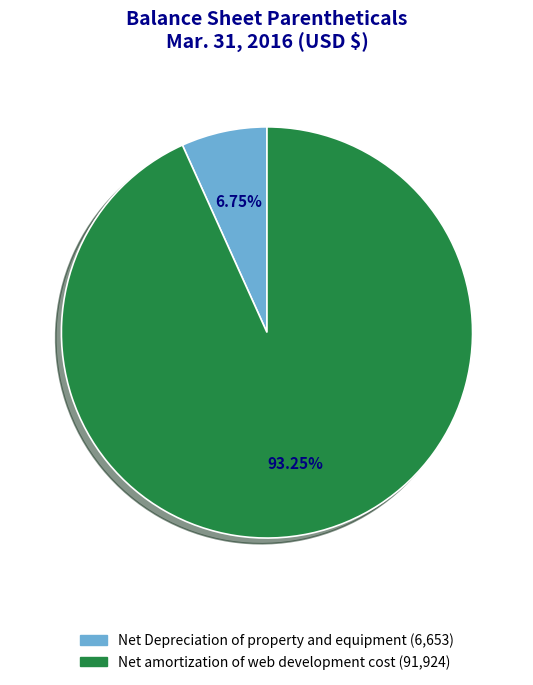

Does Net amortization of web development cost represent more than half of the total?

Yes